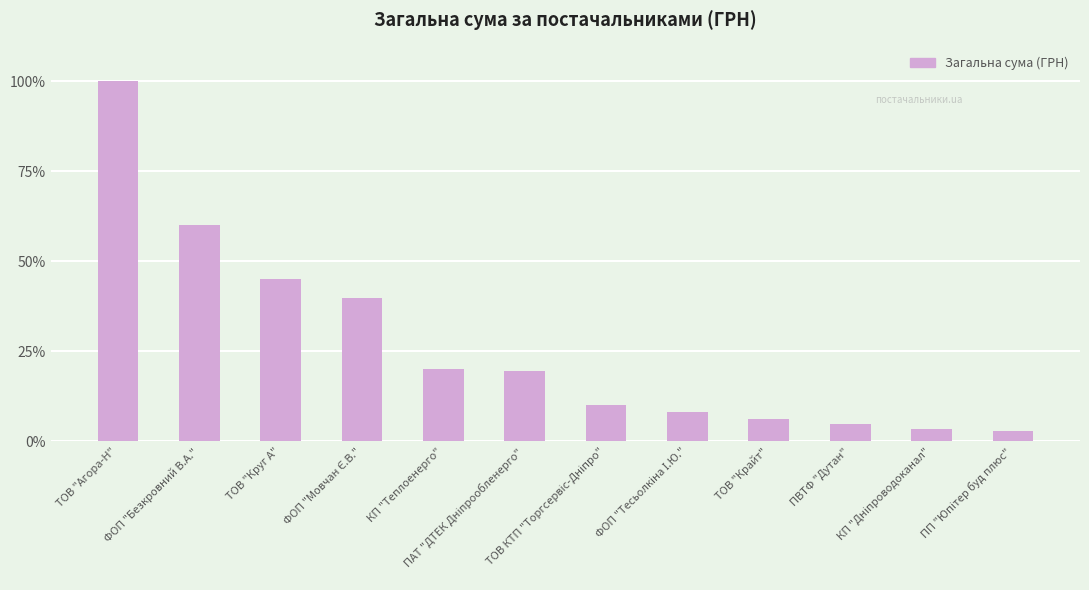

Are the bars grouped side by side (vs. stacked)?

No